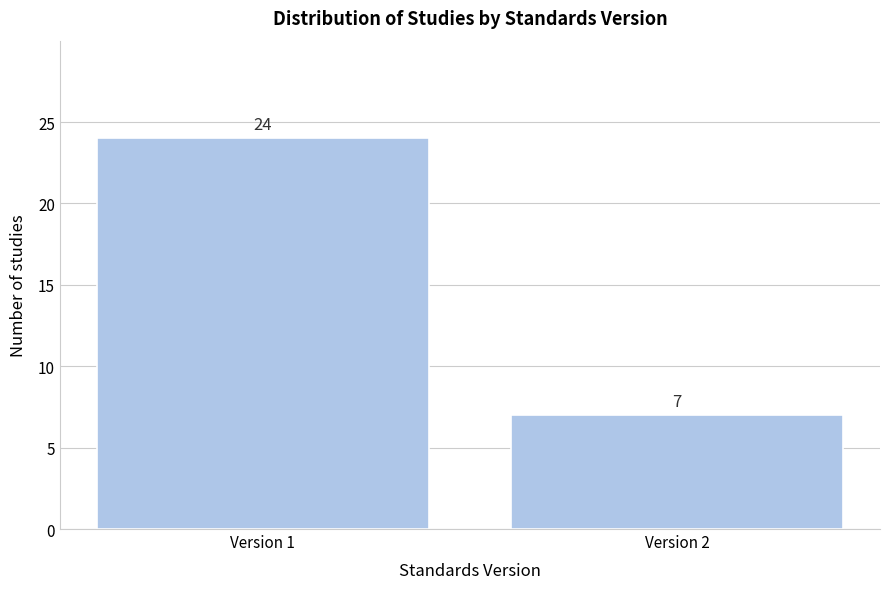

Reading left to right, extract all data points from this chart.

Version 1=24	Version 2=7